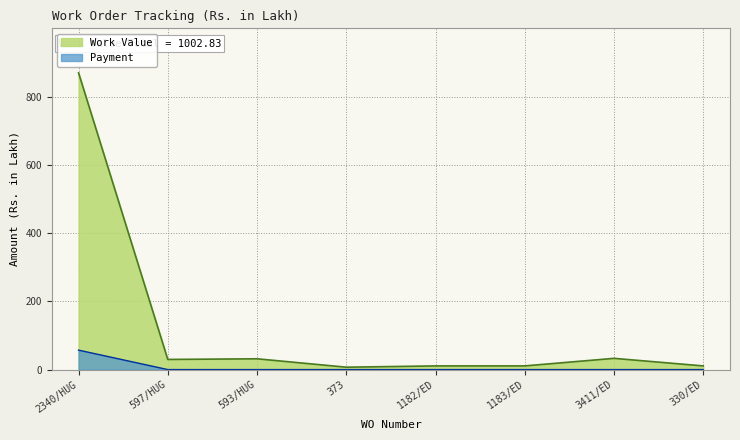

True or false: Work Value and Payment intersect in this chart.

False